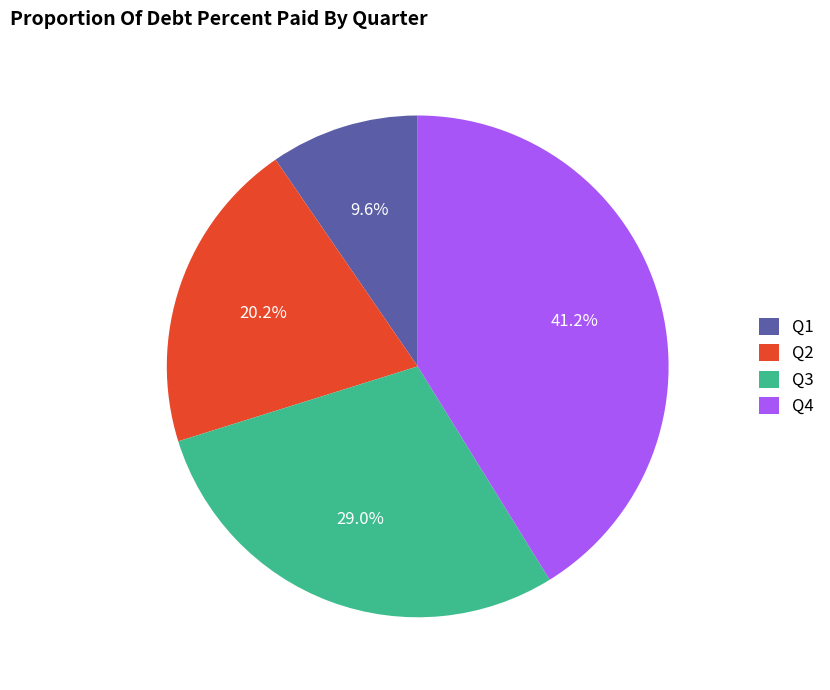

To the nearest percent, what is the combined percentage of Q2 and Q4?

61%